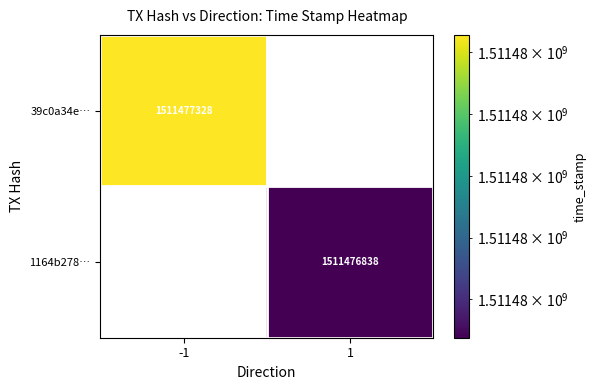

The 1164b278… series shows 1968075038 at 1. True or false?

False